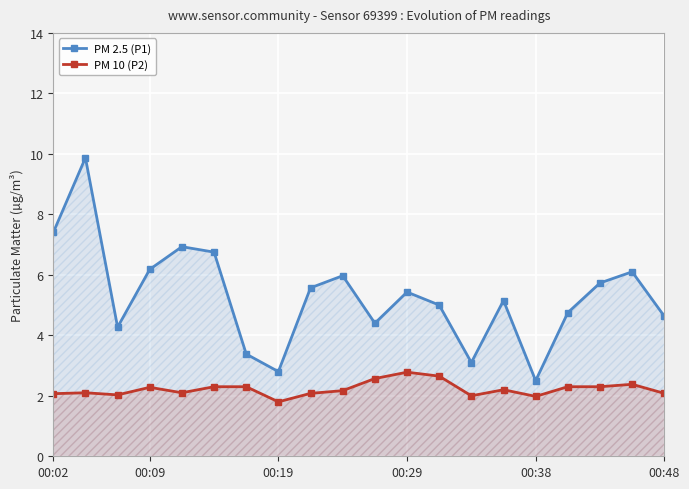

The value of PM 10 (P2) at 8 is 2.1. True or false?

True